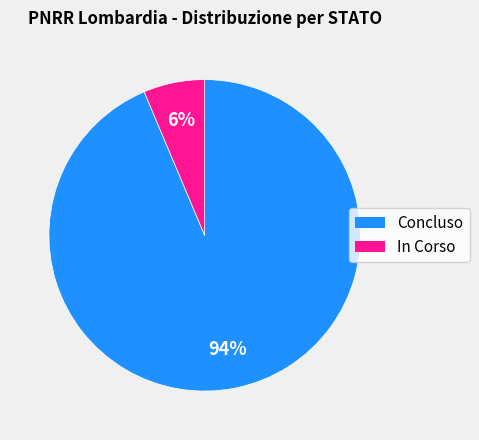

To the nearest percent, what is the average slice percentage?

50%